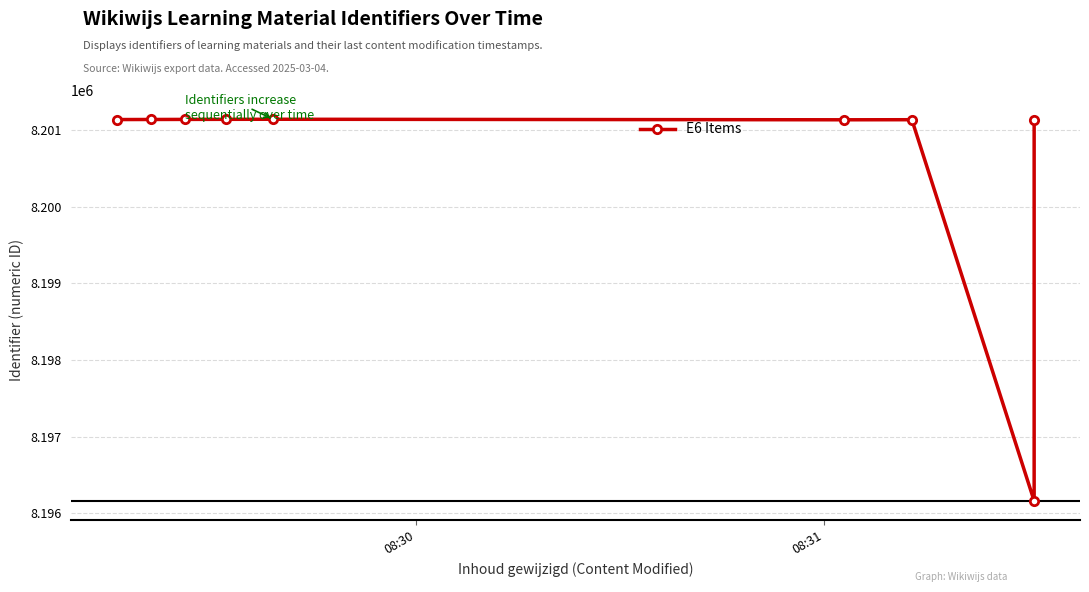

What is the smallest value displayed?

8196159